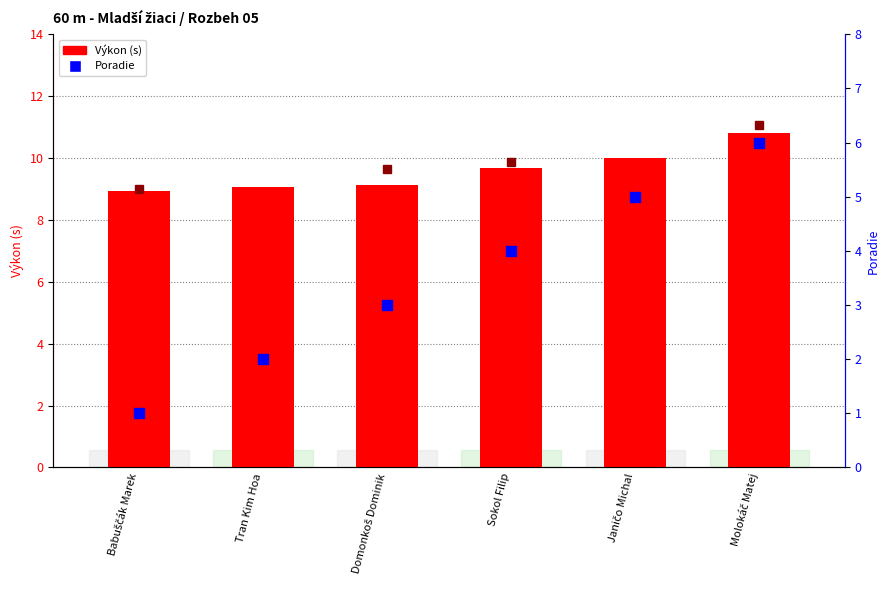

What are all the series names shown in the legend?

Výkon (s), Poradie